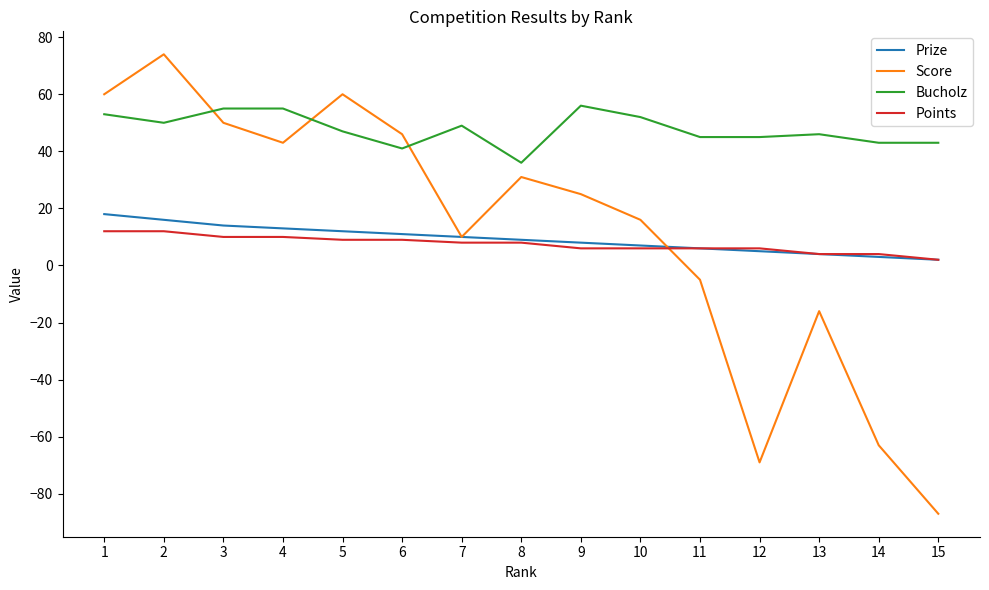

True or false: Bucholz has a value of 13 at 8.

False